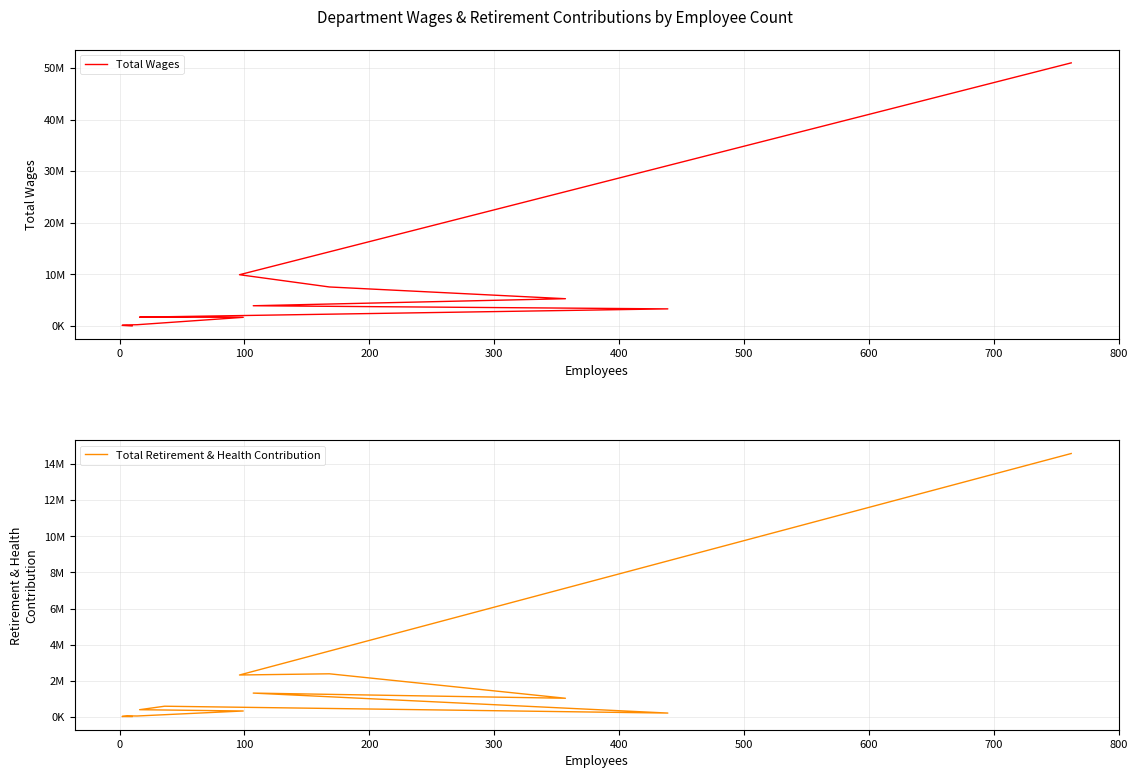

Does the chart have visible grid lines?

Yes